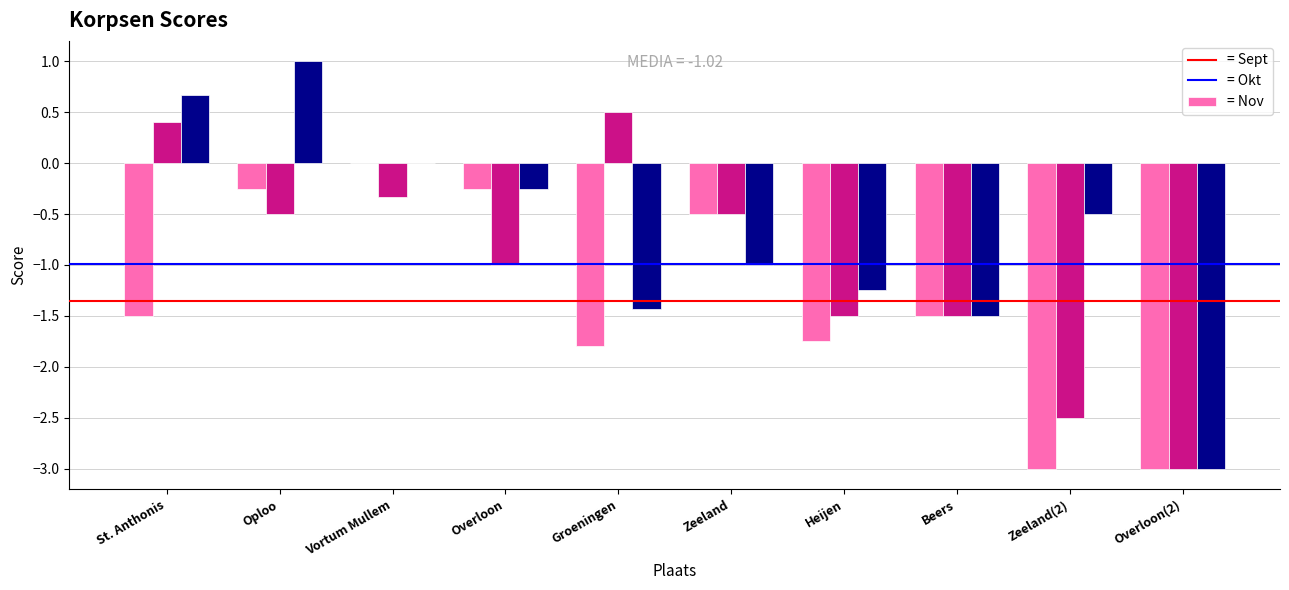

Which category has the highest value across all series?

Oploo